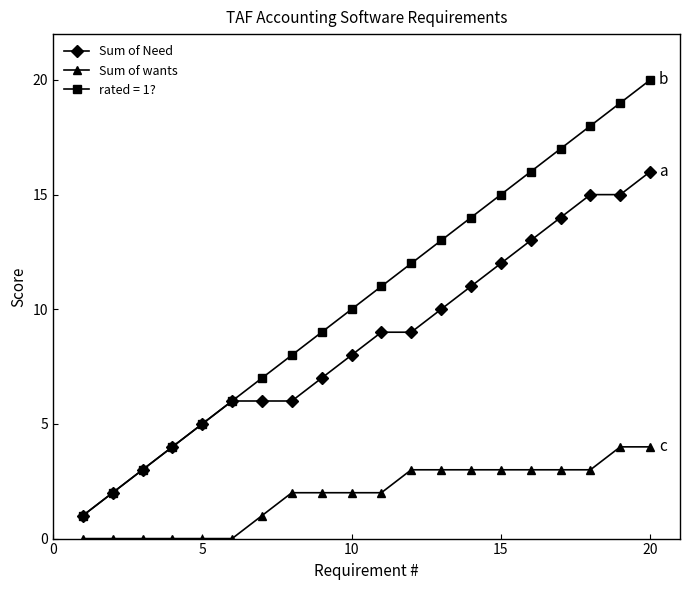

Rank the series by their average value, from lowest to highest.

Sum of wants, Sum of Need, rated = 1?